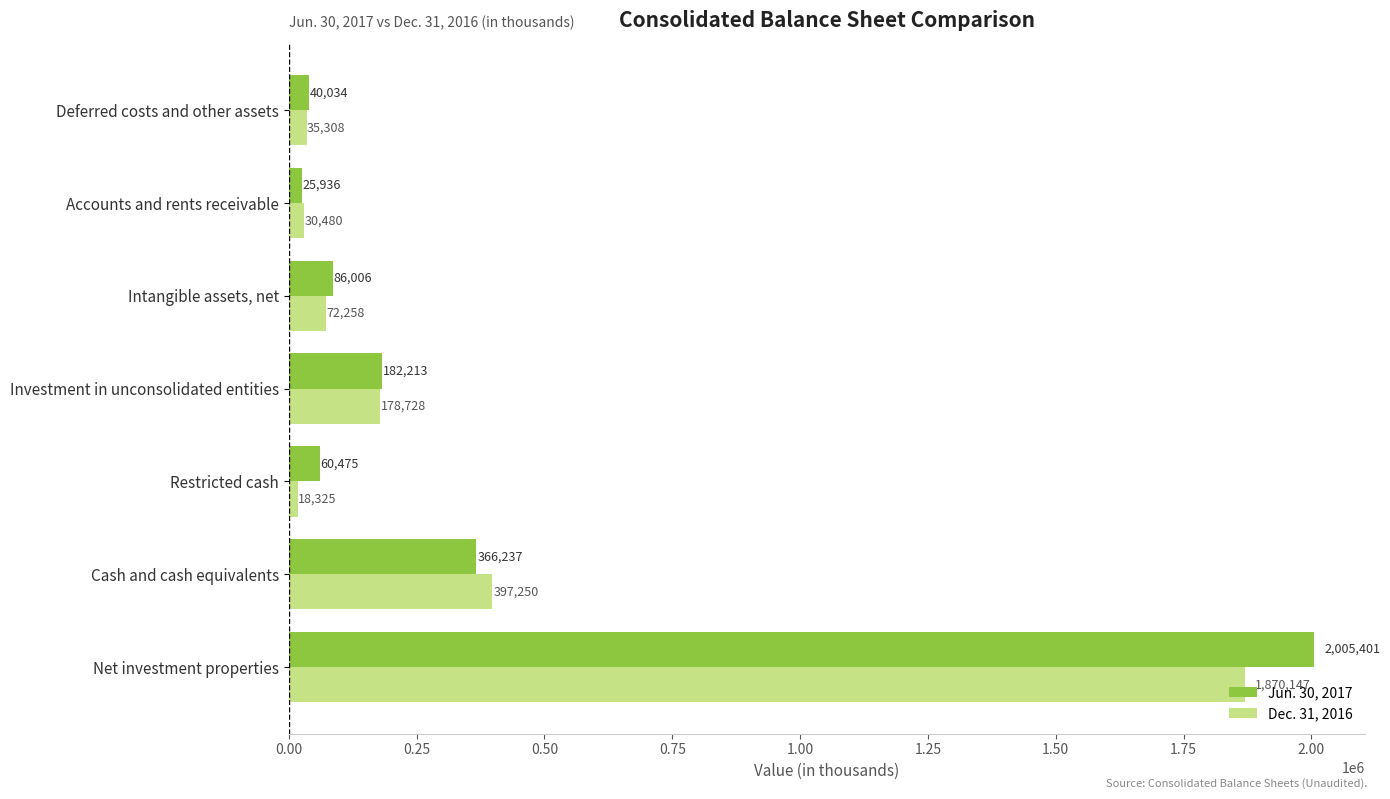

Which series changed the most between Net investment properties and Deferred costs and other assets?

Jun. 30, 2017